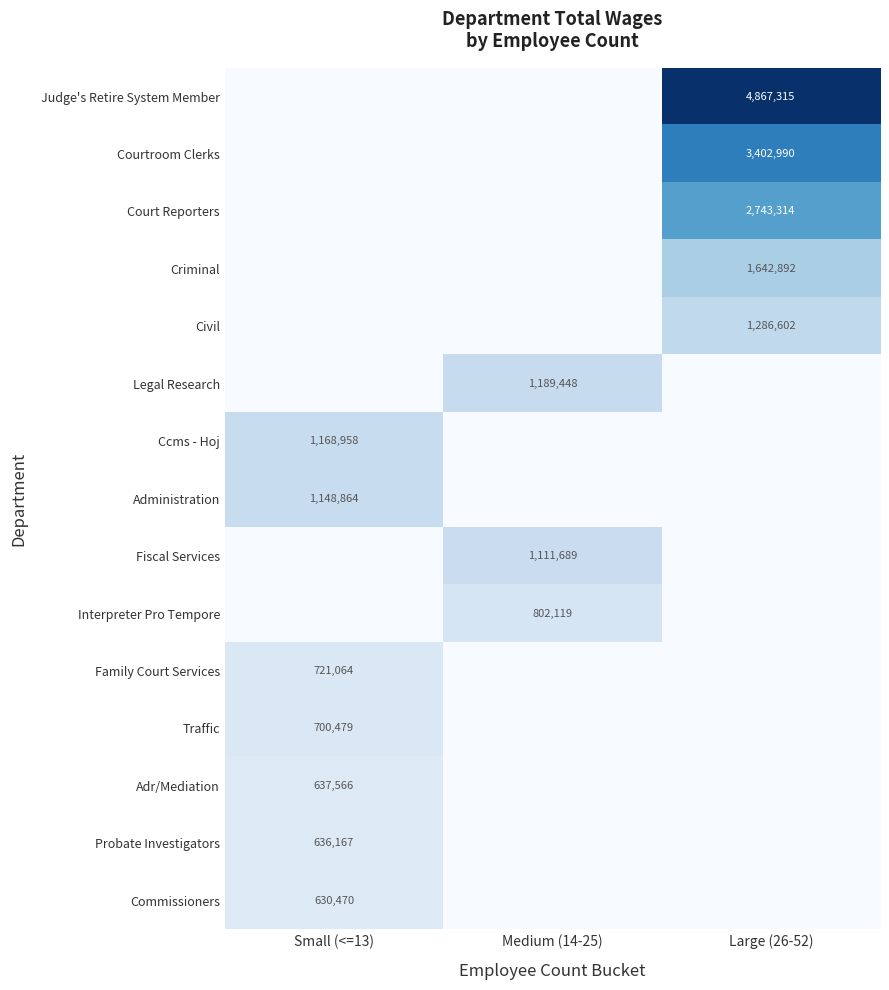

Is the value of Interpreter Pro Tempore at Medium (14-25) greater than the value of Administration at Small (<=13)?

No